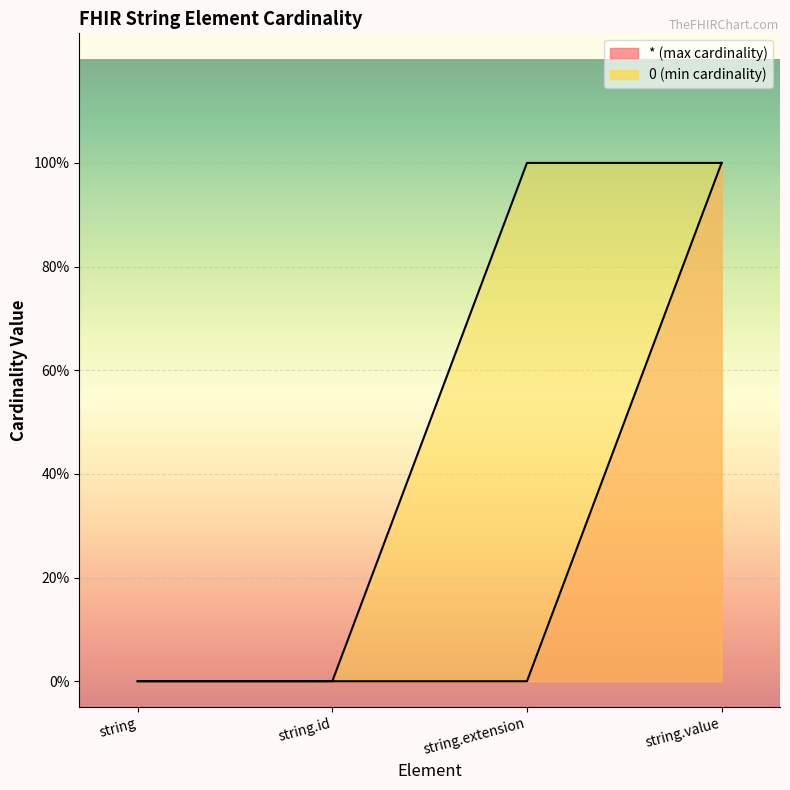

What value does the * series have at string.value?

1